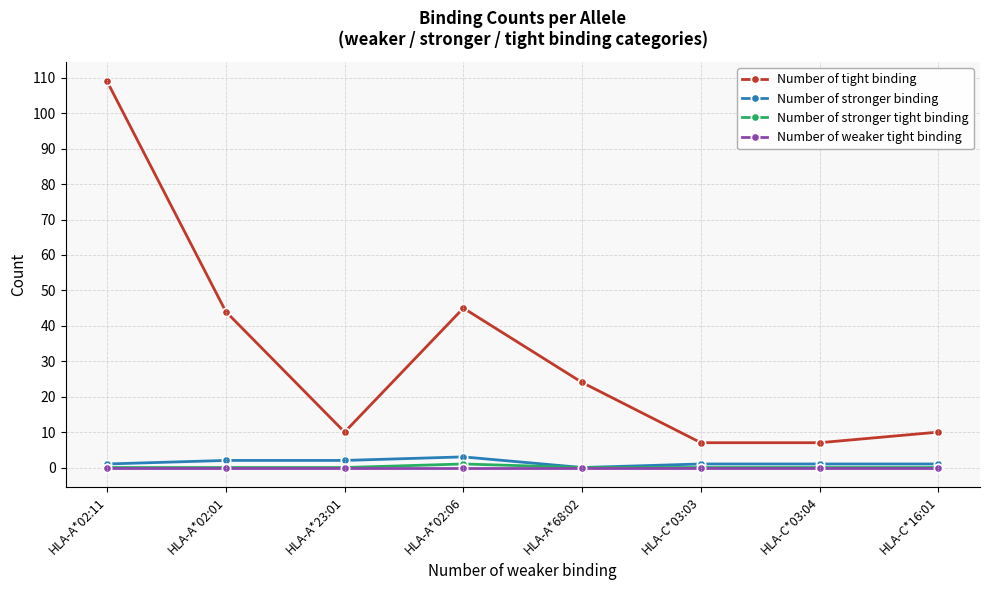

In Number of tight binding, how many points are higher than both neighbors (excluding endpoints)?

1